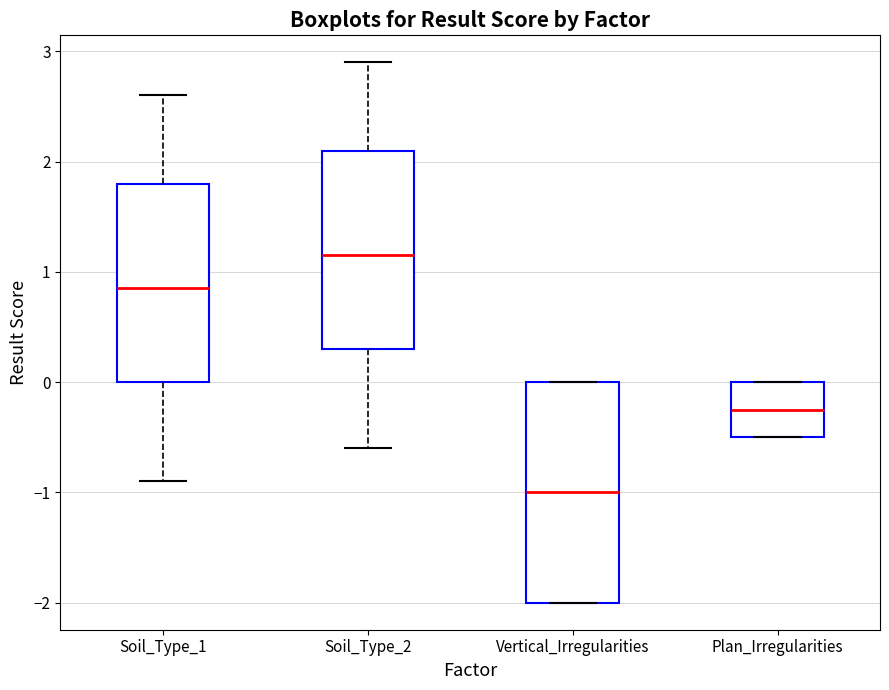

Reading left to right, read every box against the y-axis: the position of its median line, the range the box covers, and the ends of its whiskers. The values are not printed on the chart, so give them approximately, as read against the axis.

Soil_Type_1: median 0.9, box 0.0 to 1.8, whiskers -0.9 to 2.6
Soil_Type_2: median 1.2, box 0.3 to 2.1, whiskers -0.6 to 2.9
Vertical_Irregularities: median -1.0, box -2.0 to 0.0, whiskers -2.0 to 0.0
Plan_Irregularities: median -0.2, box -0.5 to 0.0, whiskers -0.5 to 0.0